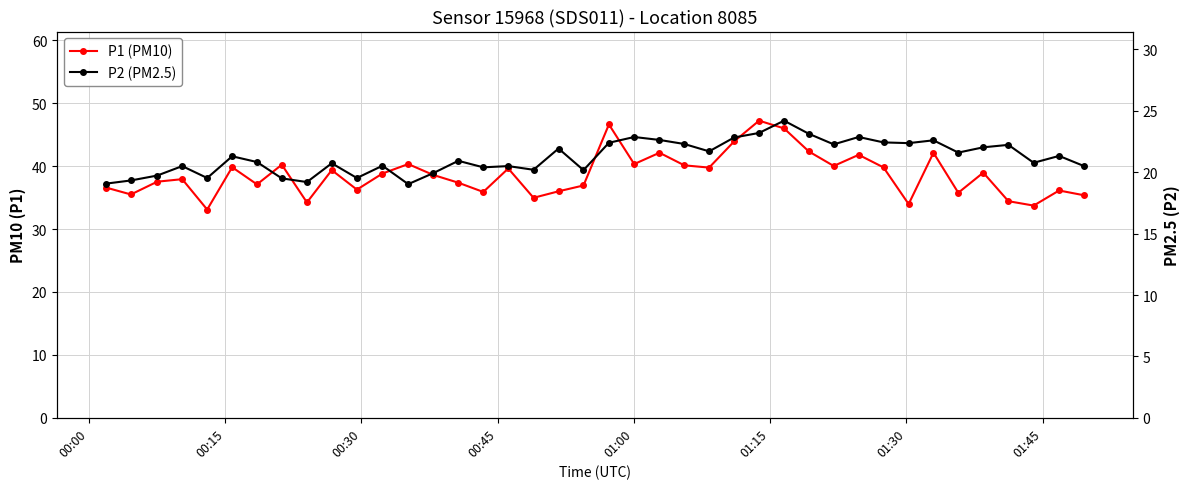

How many values in the P1 (PM10) series are below 38?

19